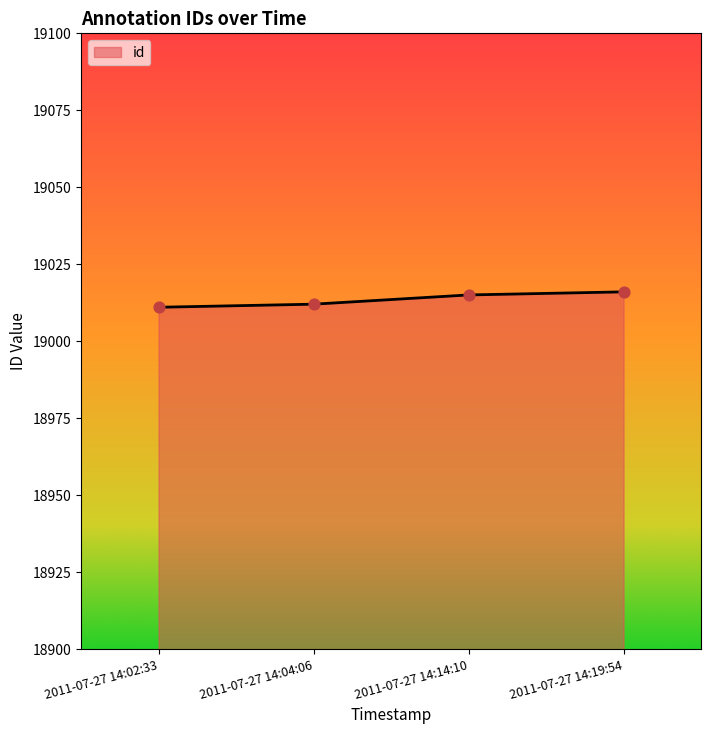

Approximately how many times larger is the value at 2011-07-27 14:19:54 compared to 2011-07-27 14:04:06?

1.0